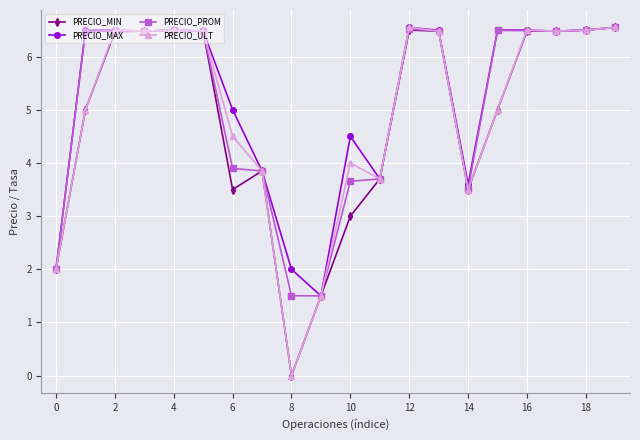

What is the value of the PRECIO_MAX point at the 14th from the left?

6.5